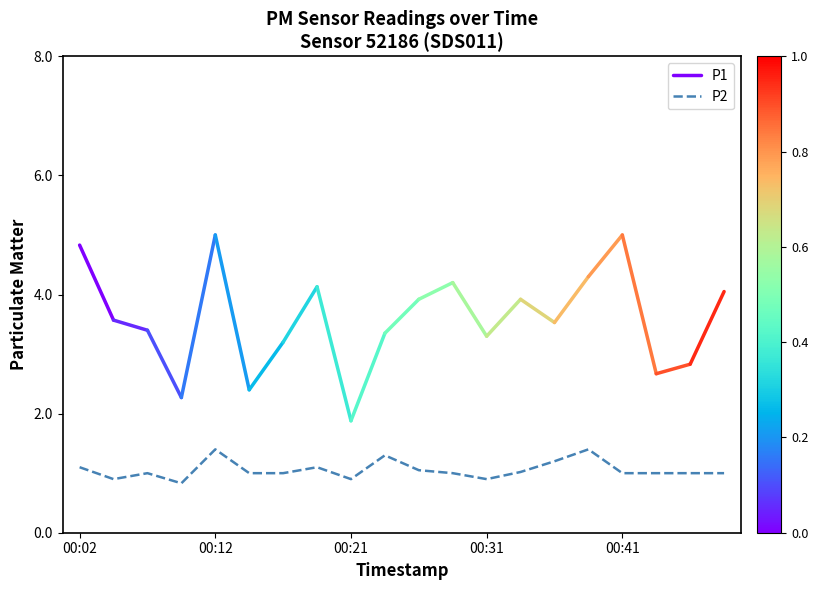

Is this an area chart (filled region under the line)?

No